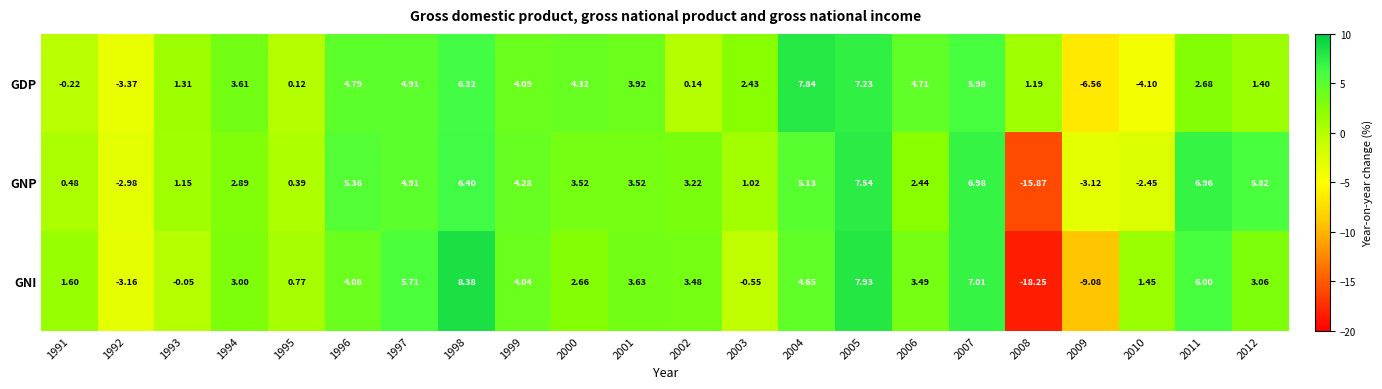

Rank the series by their maximum value, from highest to lowest.

GNI, GDP, GNP